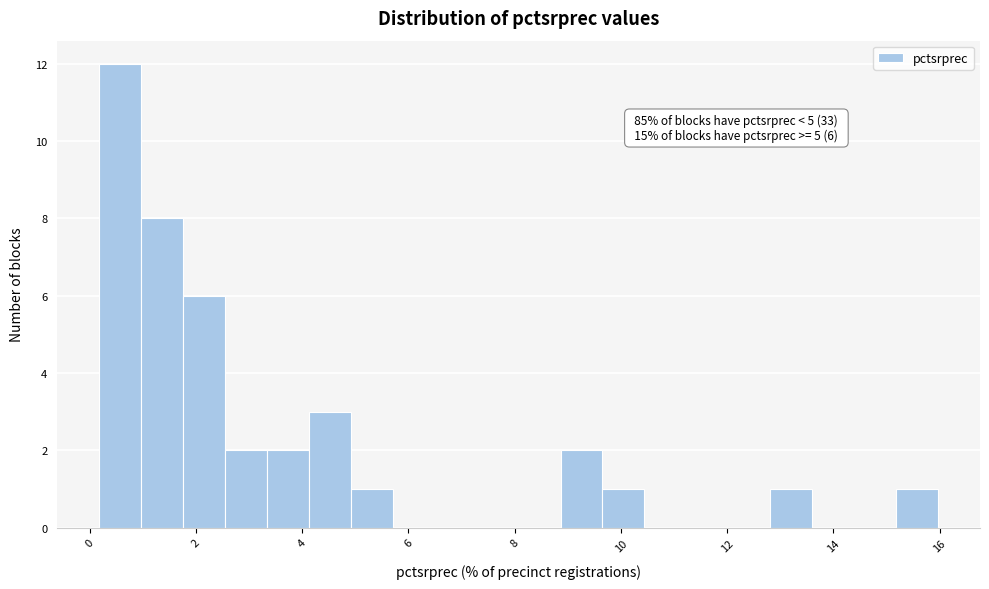

Read against the x-axis, roughly where is the centre of the tallest bar?

0.6